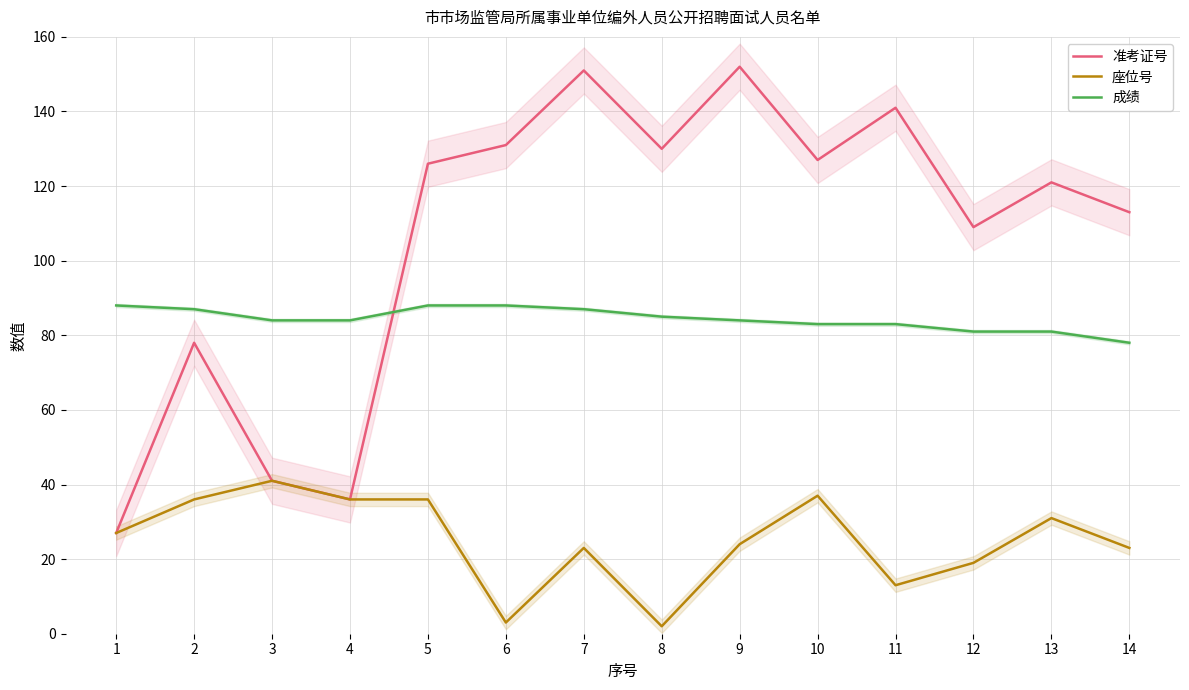

Rank the categories by 准考证号 value from lowest to highest.

1, 4, 3, 2, 12, 14, 13, 5, 10, 8, 6, 11, 7, 9